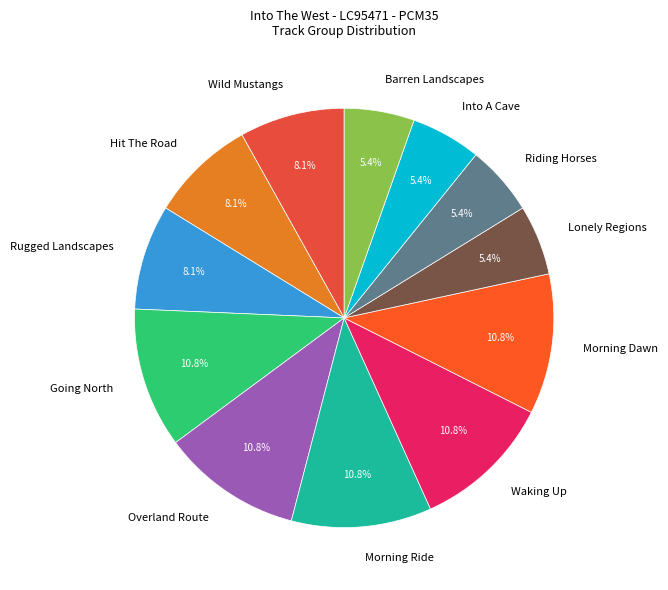

What is the total percentage of Lonely Regions and Morning Dawn?

16.2%